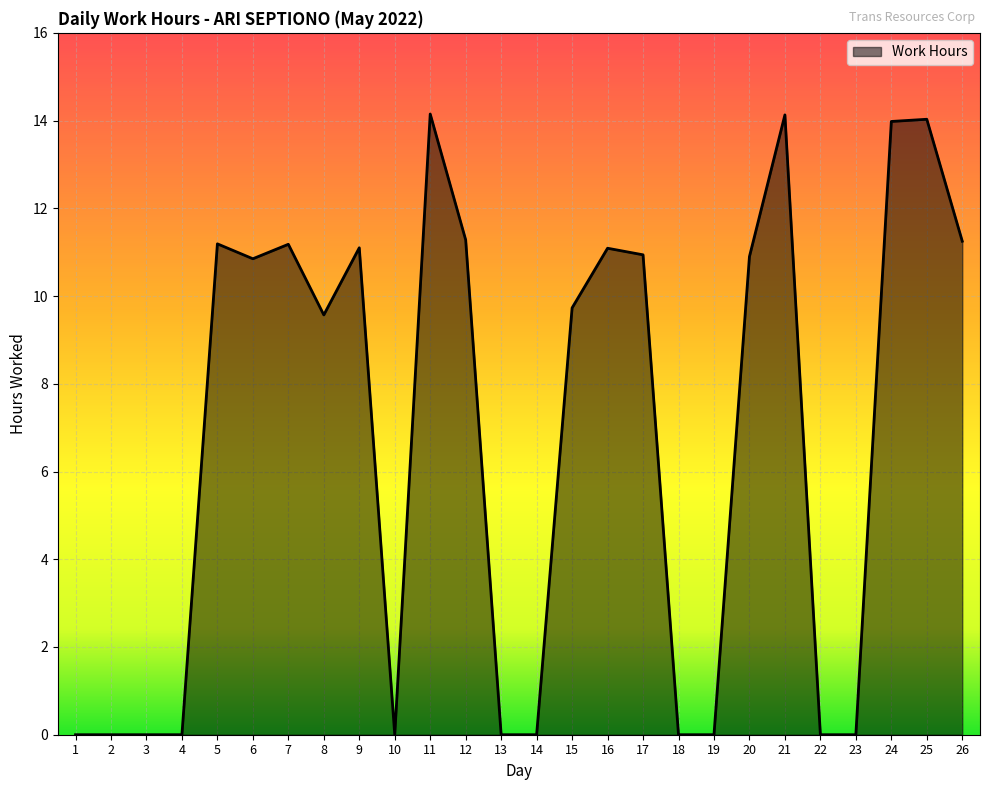

What is the difference between the values at 24 and 1?

14.0